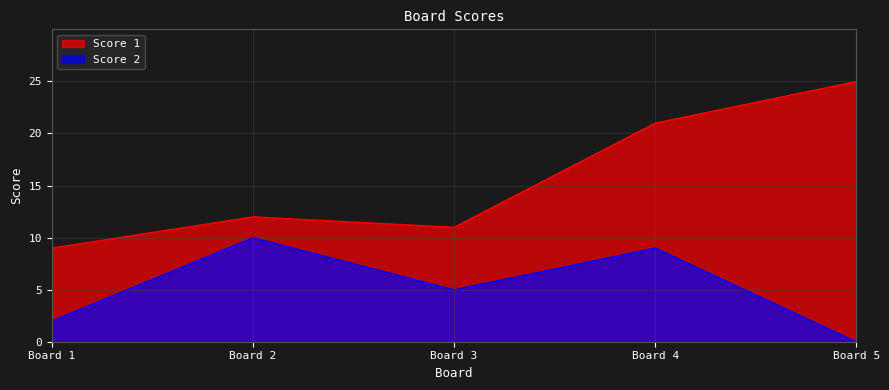

What is the value of the Score 1 point at the 3rd from the left?

11